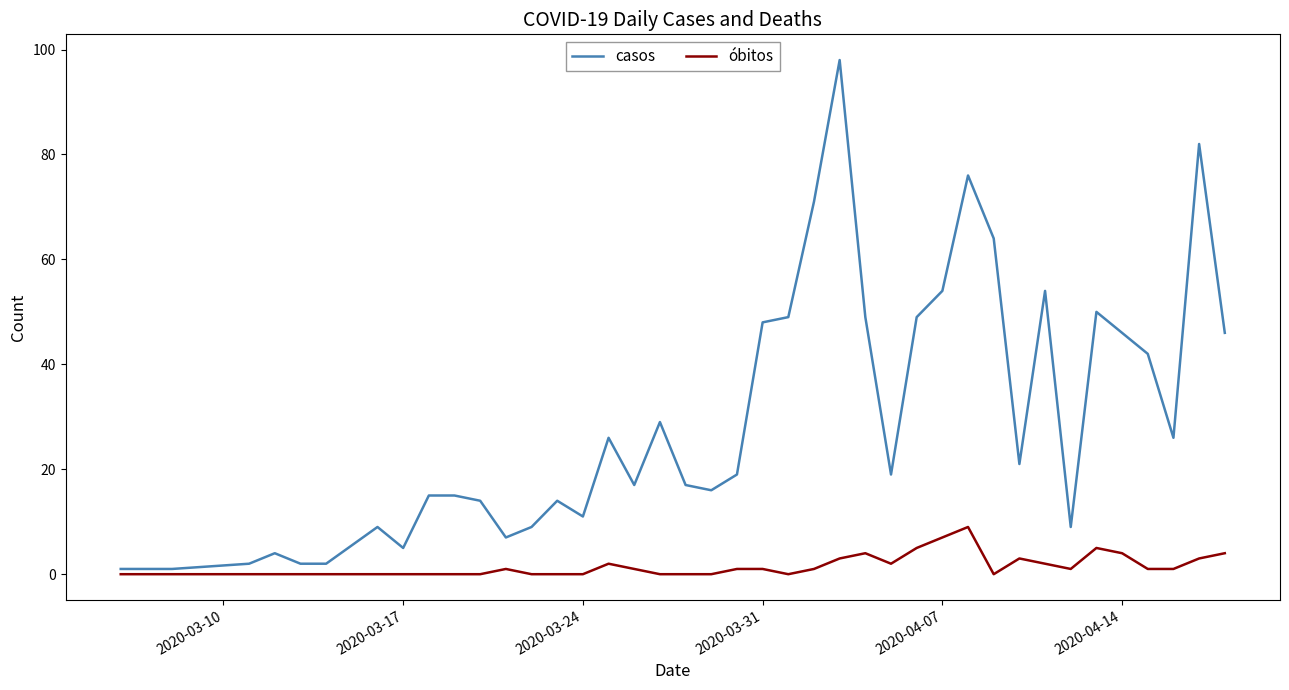

True or false: casos and óbitos cross at least once.

False